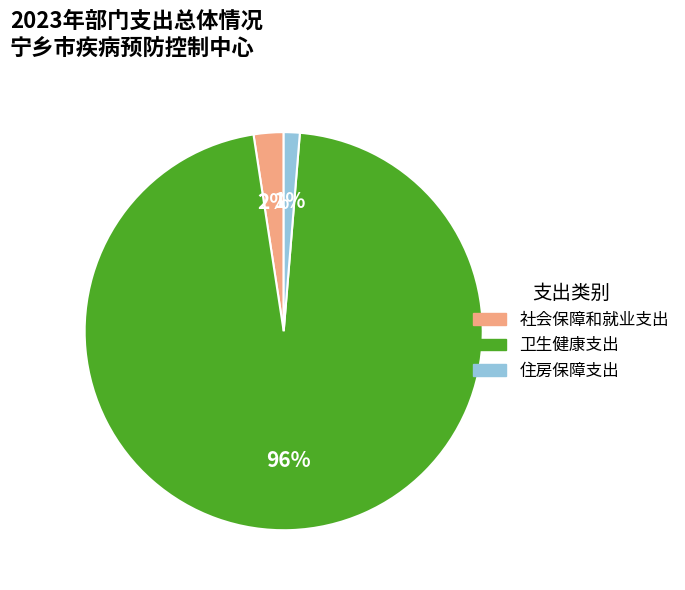

Is it true that 卫生健康支出 is 96% of the pie?

True